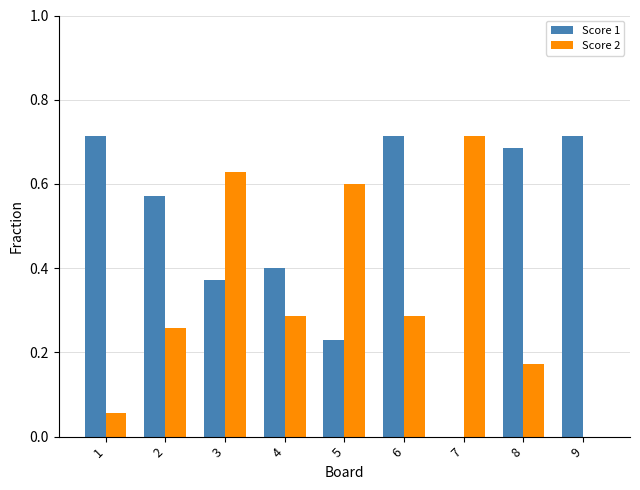

Between 6 and 9, which series saw the biggest shift?

Score 2